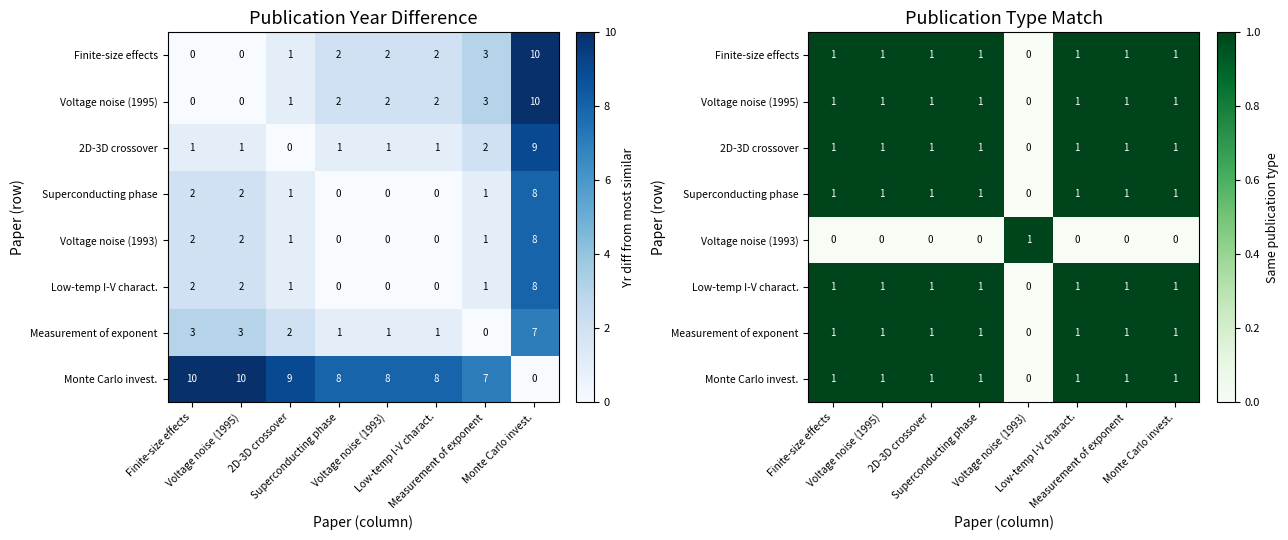

Count the Measurement of exponent values in the range 1 to 2.

7